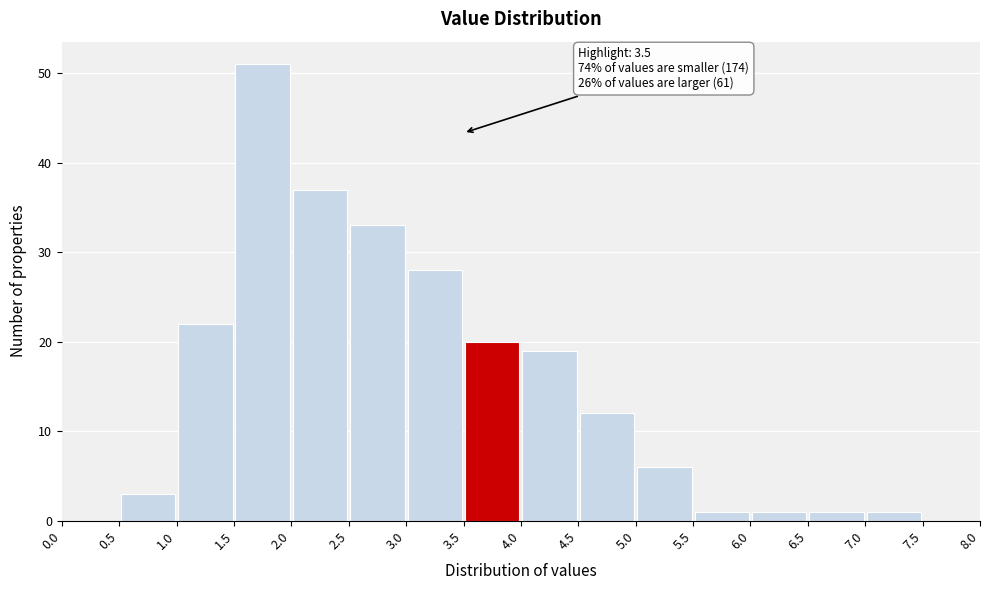

Over which range of the x-axis is the bar tallest?

1.5 to 2.0